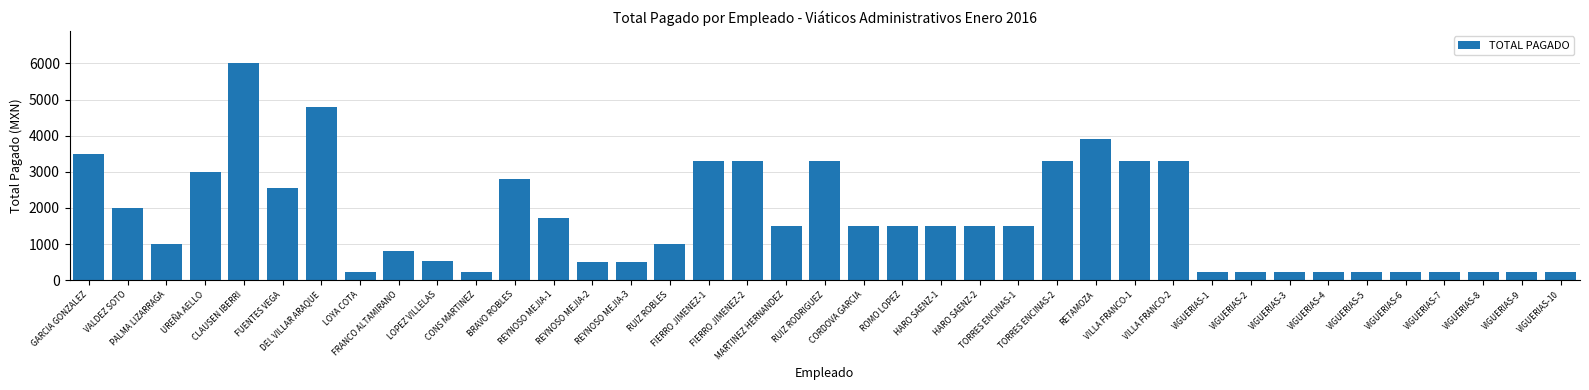

What is the difference between the maximum and minimum values?

5780.0